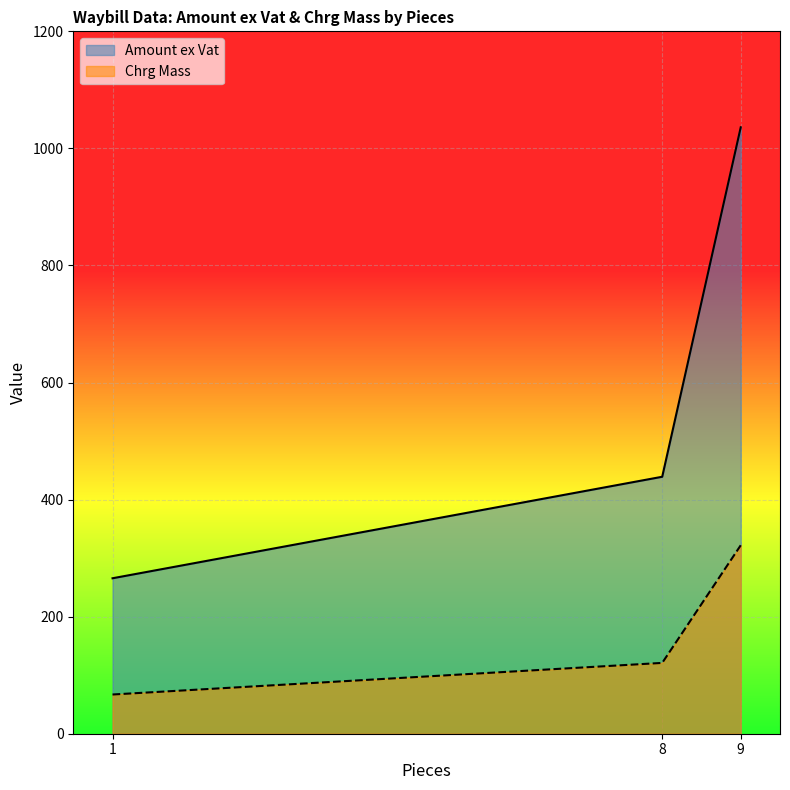

True or false: Chrg Mass has a value of 172.6 at 9.

False